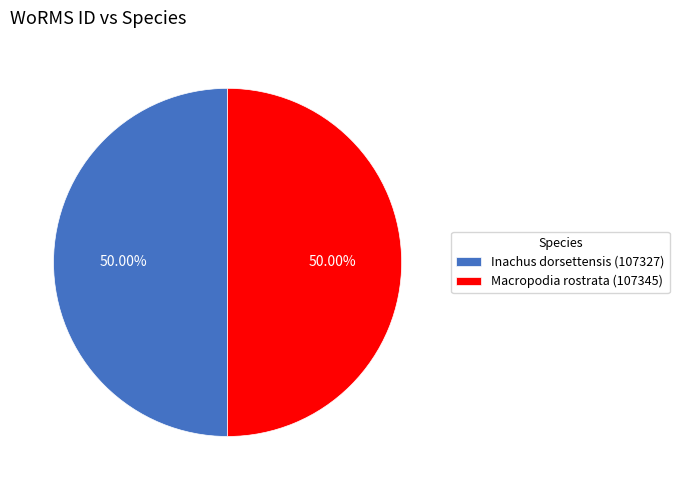

What is the ratio of the value at Macropodia rostrata (107345) to the value at Inachus dorsettensis (107327)?

1.0